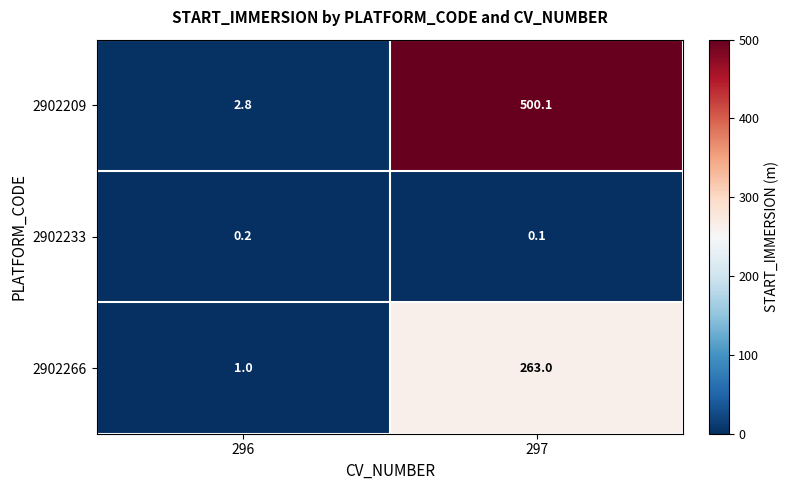

True or false: 2902266 has a value of 1.0 at 296.

True